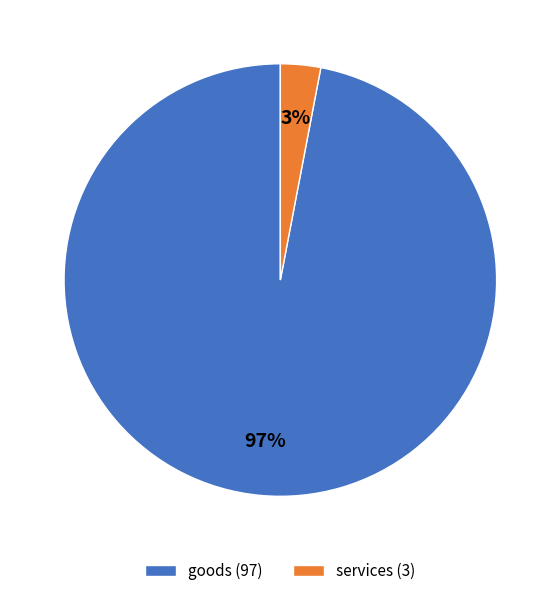

To the nearest percent, what is the combined percentage of goods and services?

100%